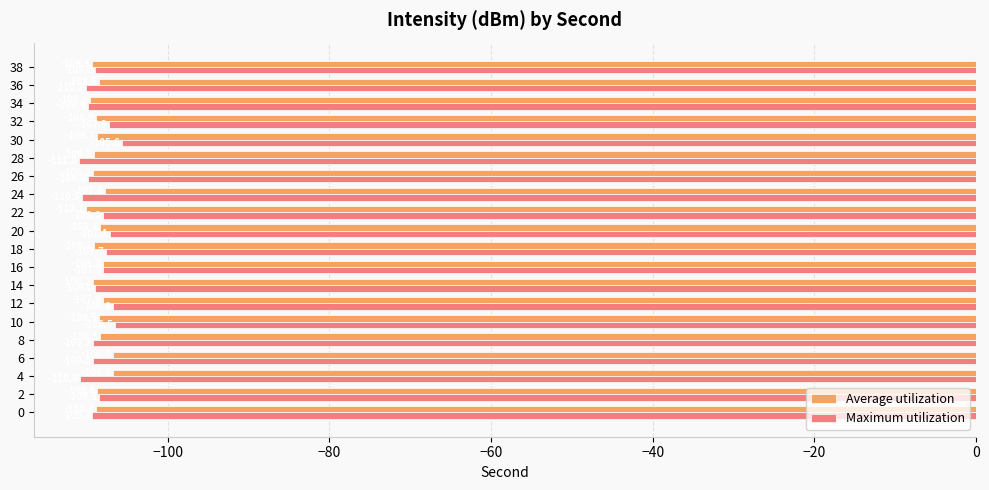

Which series changed the most between 0 and 16?

Maximum utilization